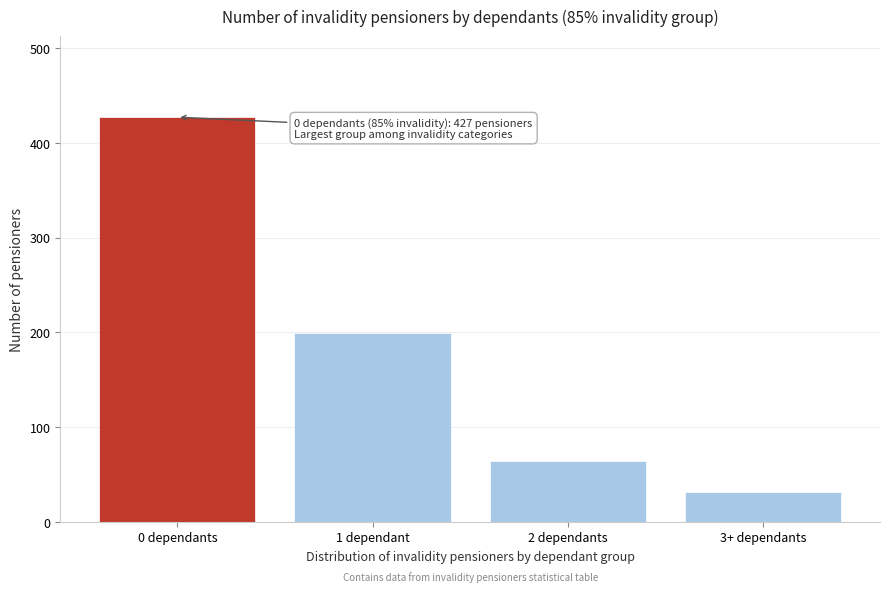

Reading left to right, list all the values displayed in this chart.

0 dependants=427	1 dependant=199	2 dependants=64	3+ dependants=31